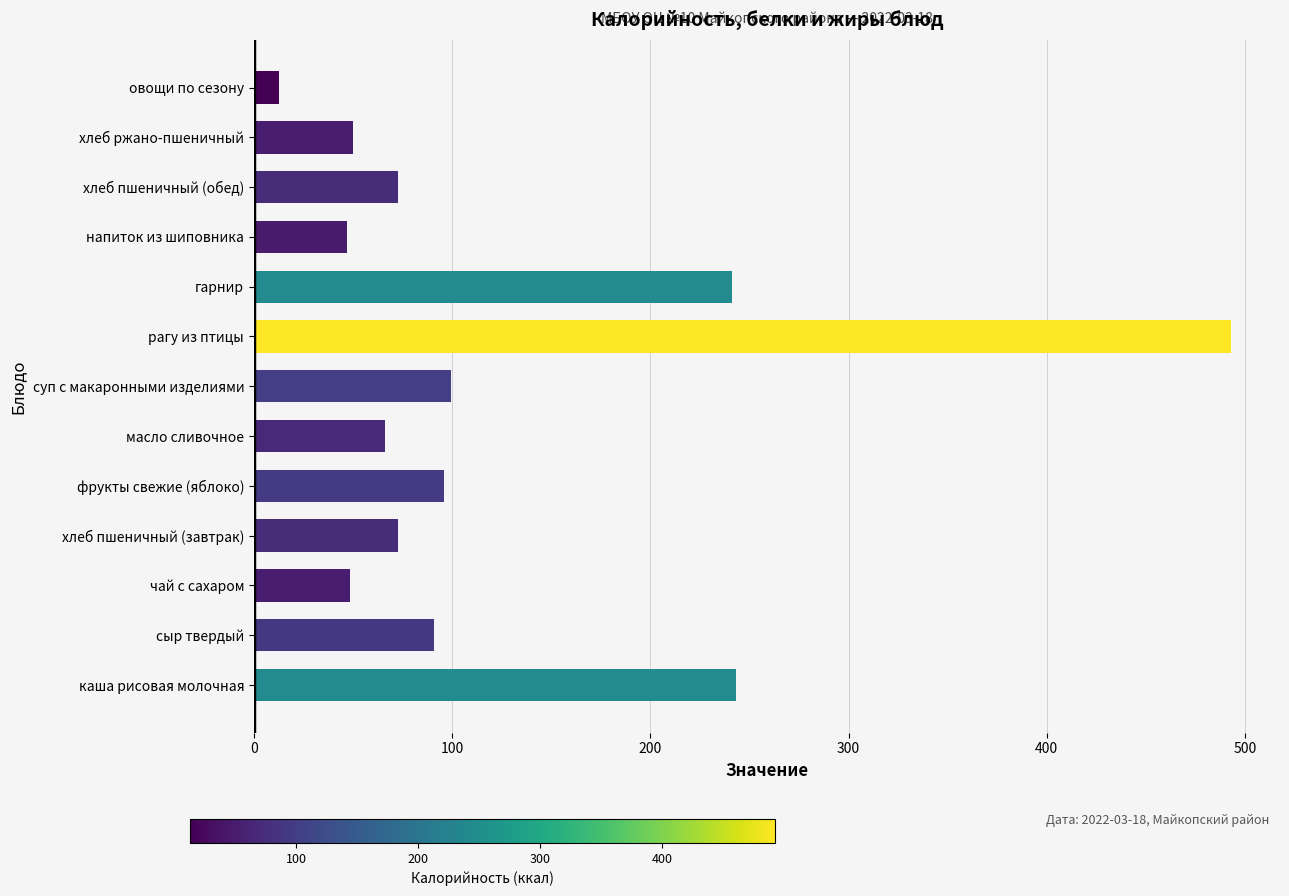

What is the average value?

125.6